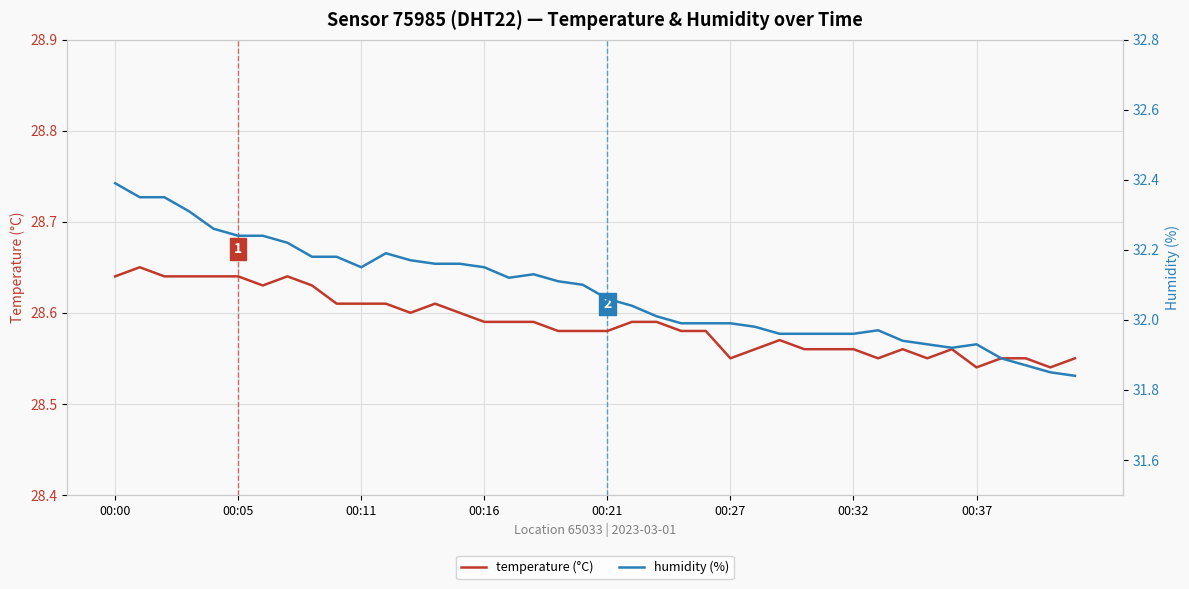

How many series are shown in this chart?

2